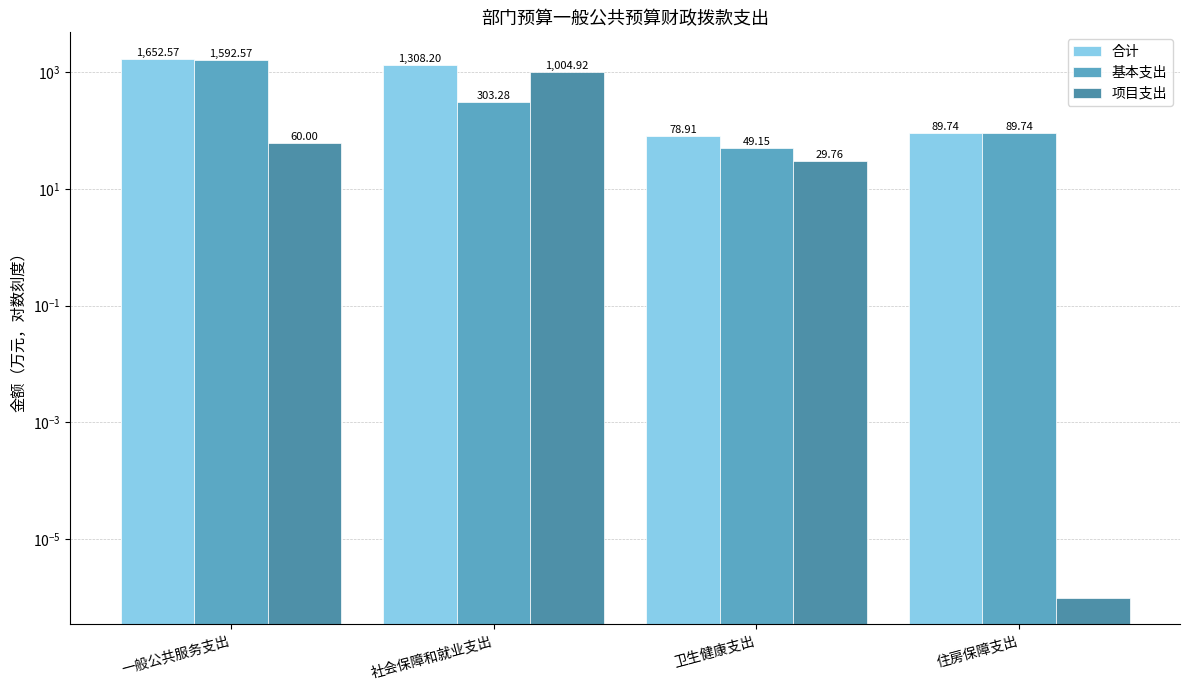

Rank the series by their average value, from highest to lowest.

合计, 基本支出, 项目支出